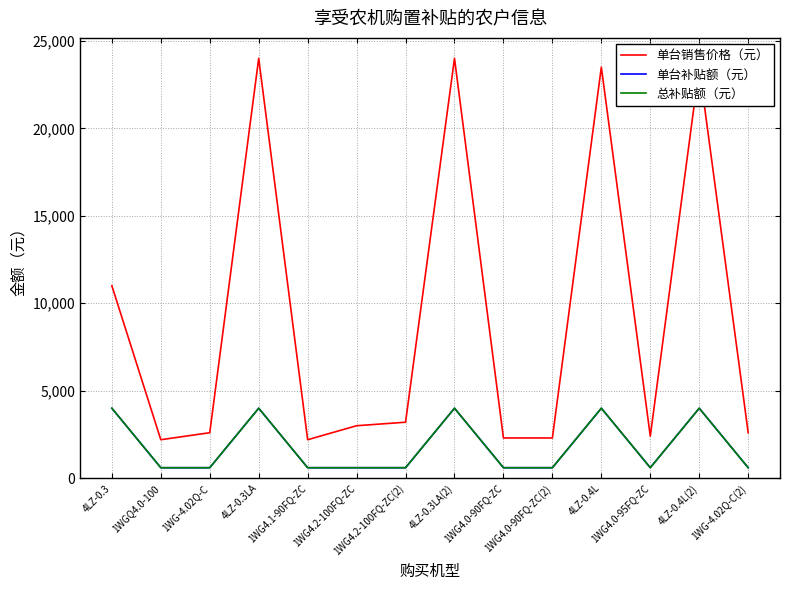

Does the chart have visible grid lines?

Yes